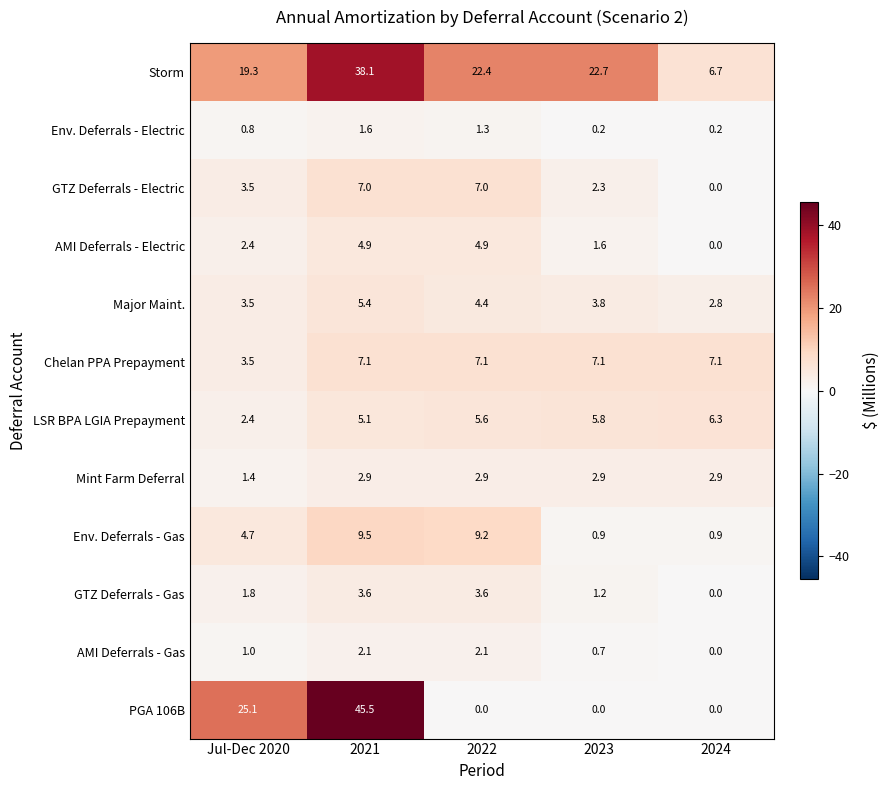

Which series changed the most between 2022 and 2024?

Storm